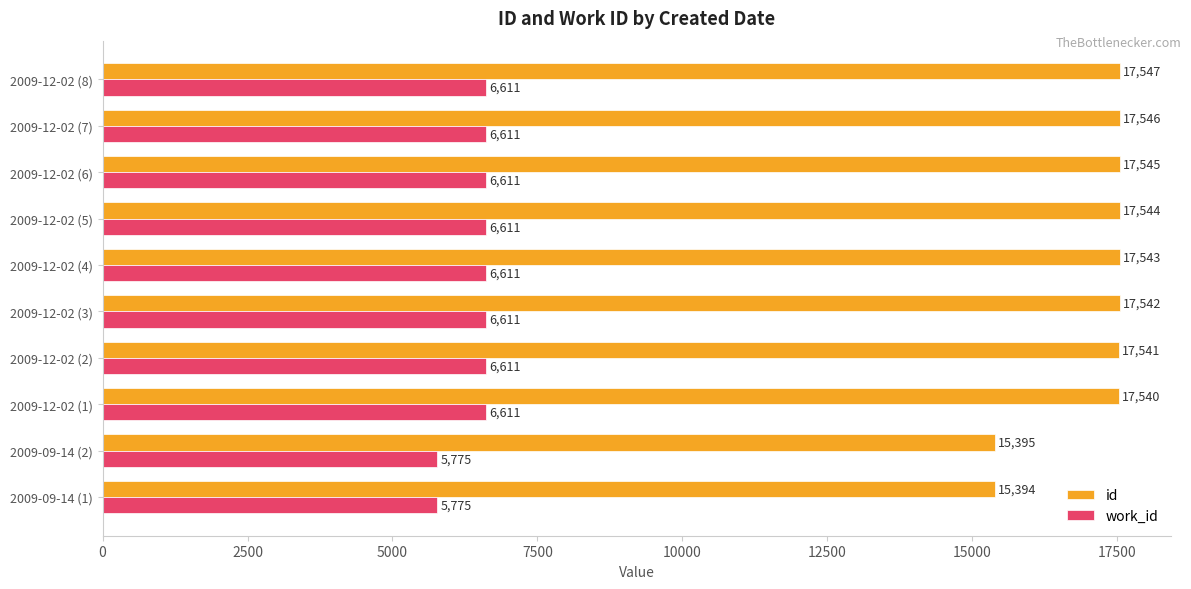

Rank the series by their maximum value, from highest to lowest.

id, work_id